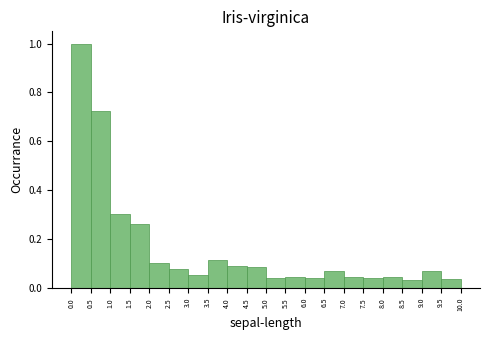

Reading left to right, transcribe this chart: for each bar, give the range it covers on the x-axis and its height. The values are not printed on the chart, so give them approximately, as read against the axis.

0.0 to 0.5: 1.00
0.5 to 1.0: 0.72
1.0 to 1.5: 0.30
1.5 to 2.0: 0.26
2.0 to 2.5: 0.10
2.5 to 3.0: 0.08
3.0 to 3.5: 0.06
3.5 to 4.0: 0.12
4.0 to 4.5: 0.10
4.5 to 5.0: 0.08
5.0 to 5.5: 0.04
5.5 to 6.0: 0.04
6.0 to 6.5: 0.04
6.5 to 7.0: 0.06
7.0 to 7.5: 0.04
7.5 to 8.0: 0.04
8.0 to 8.5: 0.04
8.5 to 9.0: 0.04
9.0 to 9.5: 0.06
9.5 to 10.0: 0.04